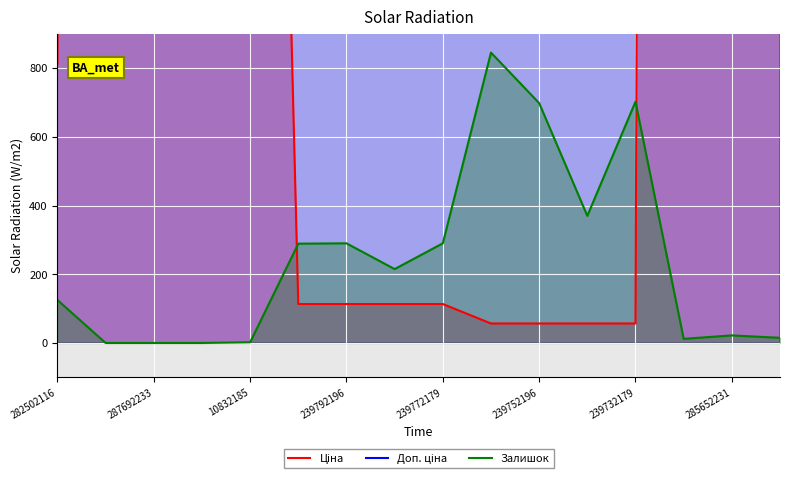

What is the maximum value for Залишок?

845